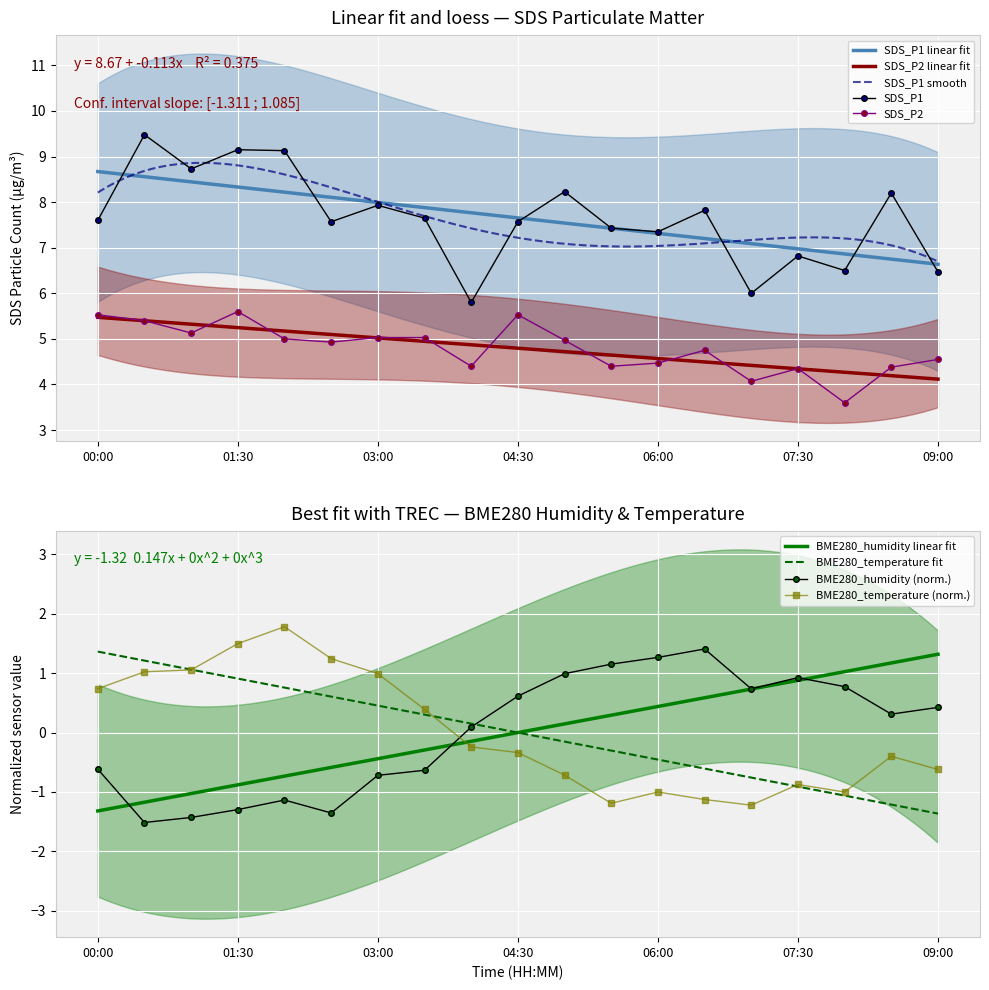

Reading right to left, list all the values displayed in this chart.

SDS_P1: 6.5	8.2	6.5	6.8	6.0	7.8	7.3	7.4	8.2	7.6	5.8	7.7	7.9	7.6	9.1	9.2	8.7	9.5	7.6
SDS_P2: 4.5	4.4	3.6	4.3	4.1	4.8	4.5	4.4	5.0	5.5	4.4	5.0	5.0	4.9	5.0	5.6	5.1	5.4	5.5
BME280_temperature: -0.6	-0.4	-1.0	-0.9	-1.2	-1.1	-1.0	-1.2	-0.7	-0.3	-0.2	0.4	1.0	1.2	1.8	1.5	1.1	1.0	0.7
BME280_humidity: 0.4	0.3	0.8	0.9	0.7	1.4	1.3	1.2	1.0	0.6	0.1	-0.6	-0.7	-1.4	-1.1	-1.3	-1.4	-1.5	-0.6